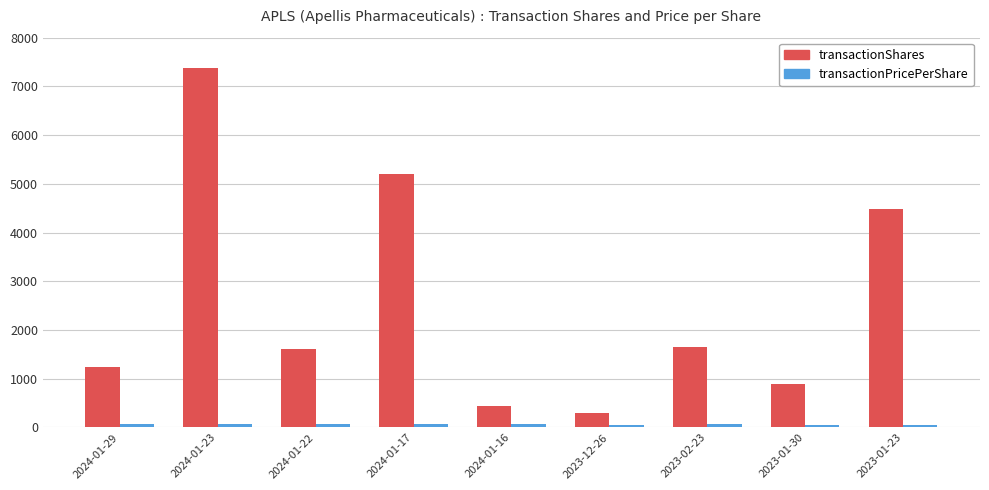

What is the value of the transactionShares bar at the 3rd from the left?

1607.0